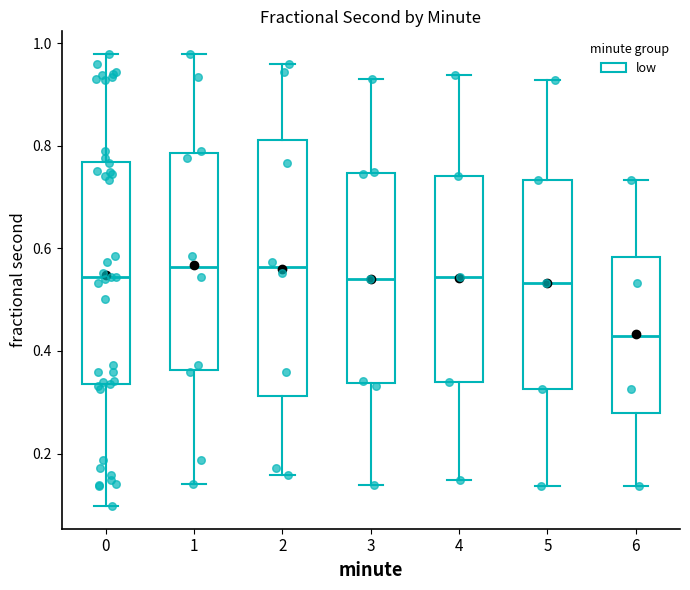

Where does the lower whisker of the box at x = 5 end on the y-axis? The values are not printed on the chart, so give them approximately, as read against the axis.

0.14